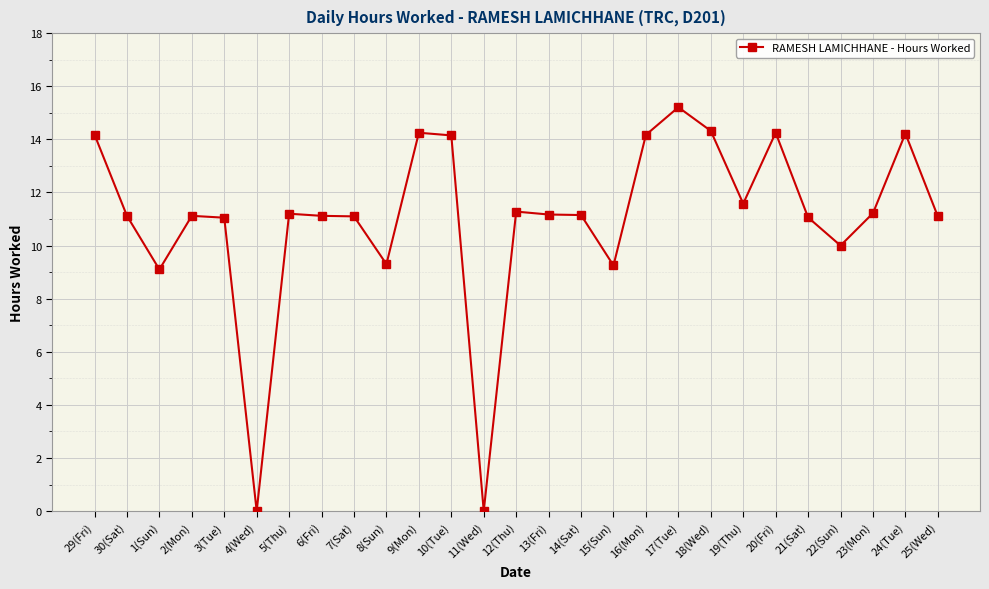

What is the sum of all values?

297.7